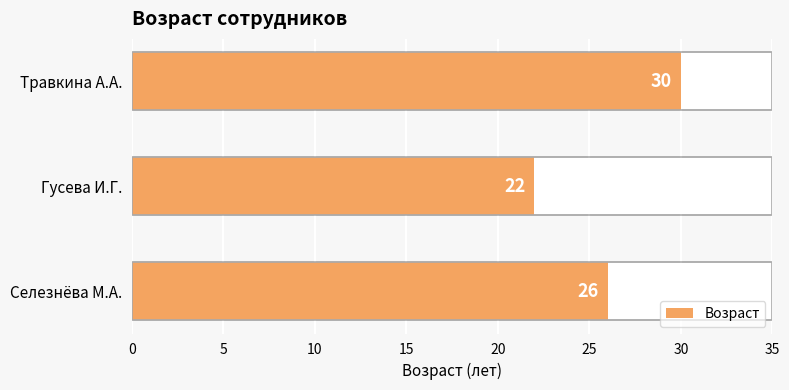

Reading left to right, list all the values displayed in this chart.

26	22	30